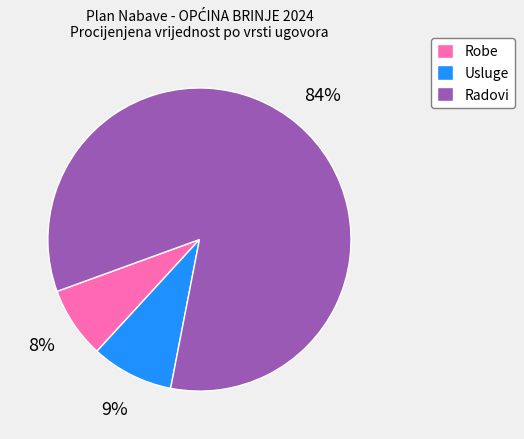

To the nearest percent, what is the average slice percentage?

33%